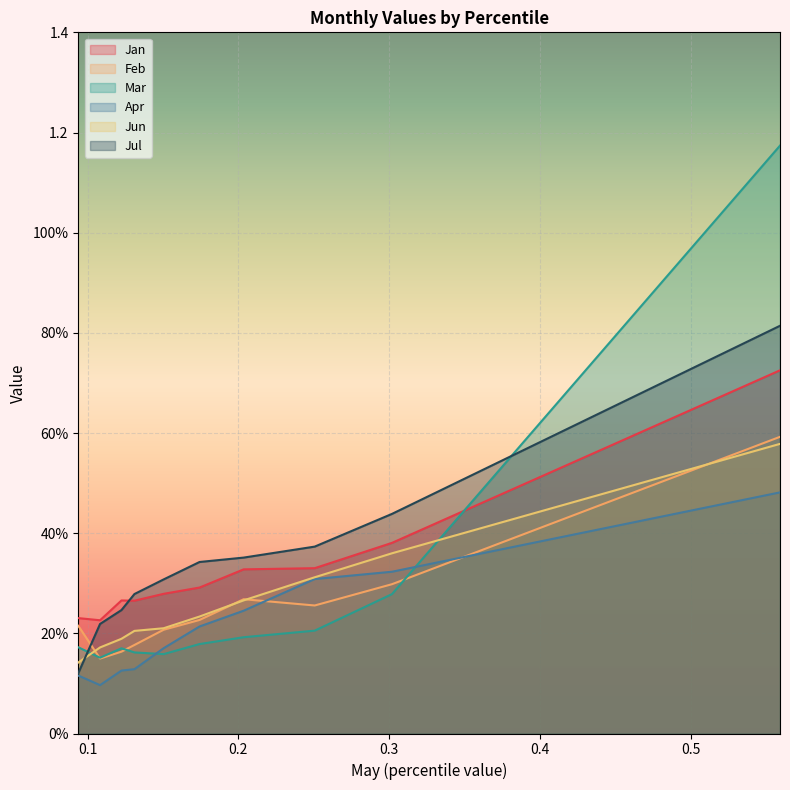

Is it true that Jul equals 1.4 at pct95?

False